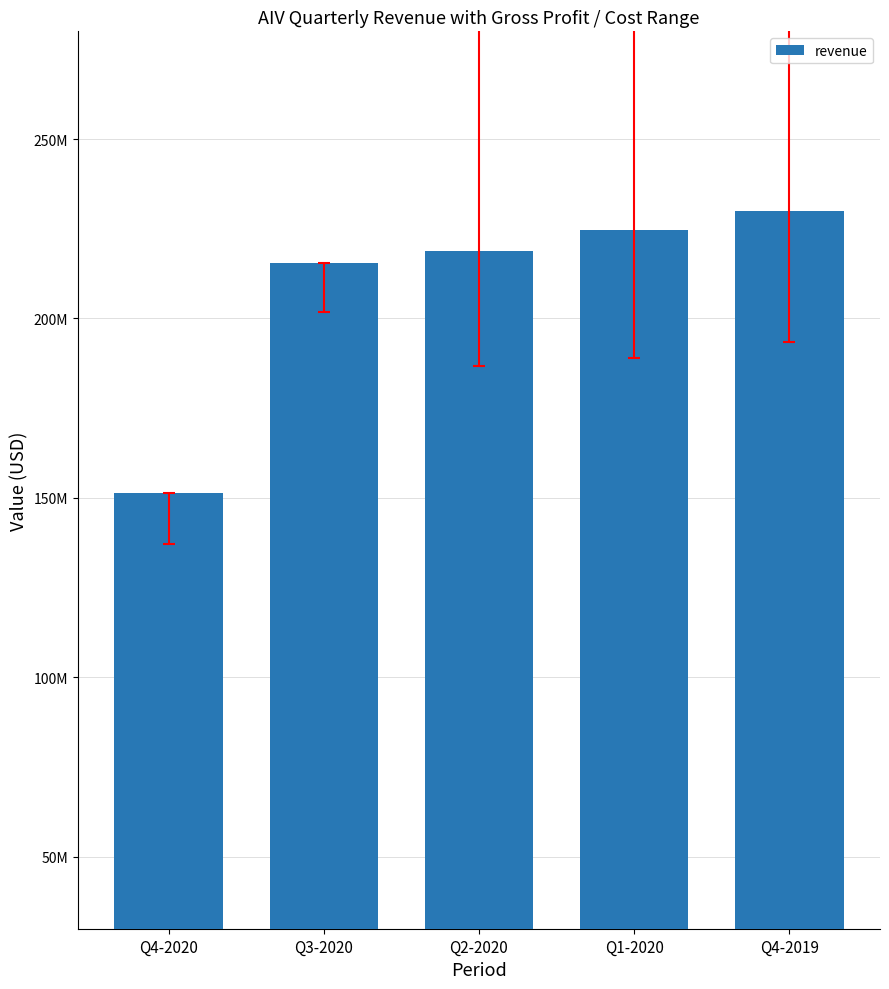

The chart shows a value of 130046139 at Q4-2019. True or false?

False